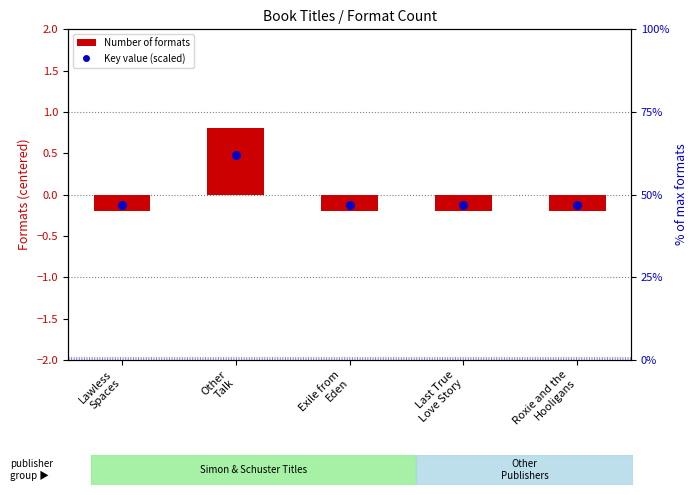

What is the change in value from Lawless
Spaces to Other
Talk?

+1.0